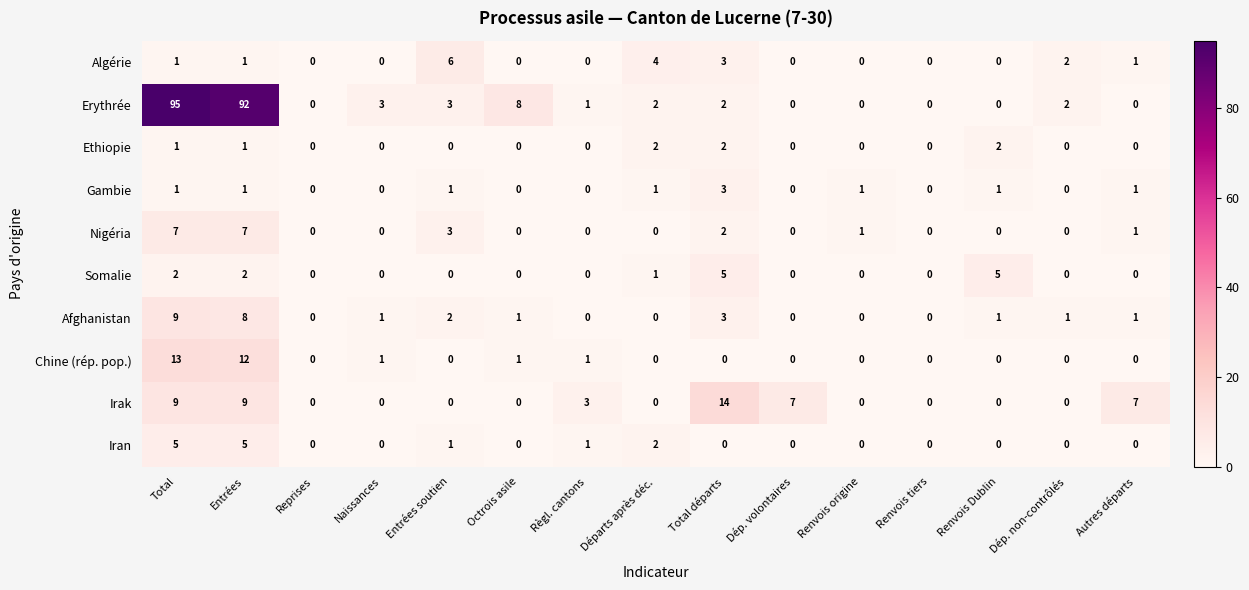

At which category does the chart reach its peak across all series?

Total